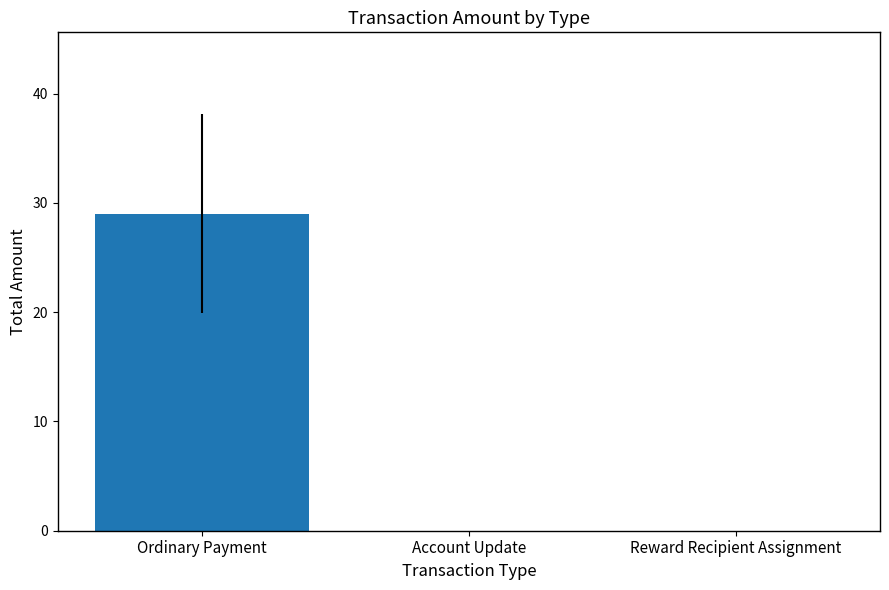

The value at Reward Recipient Assignment is 0. True or false?

True